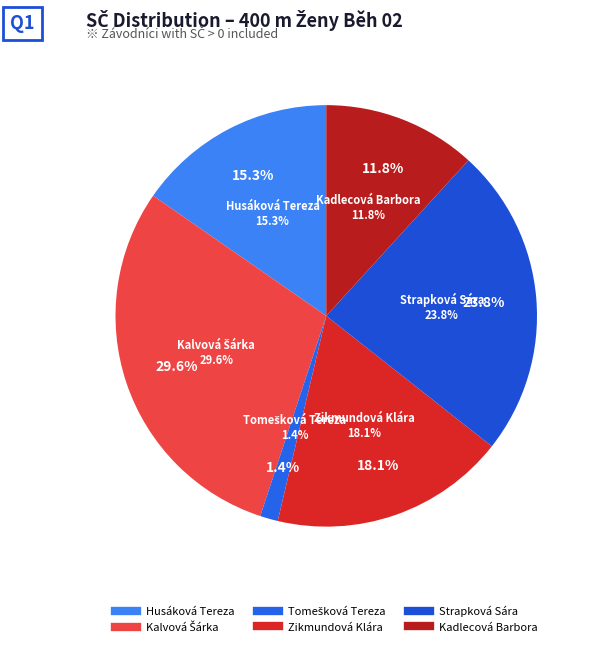

Is Zikmundová Klára the majority of the pie?

No